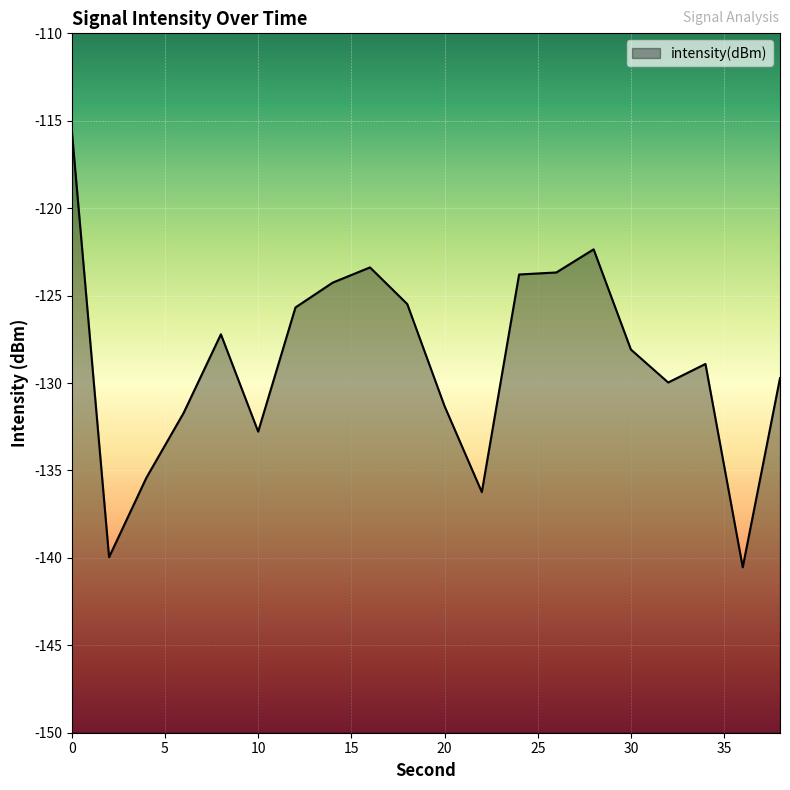

Is it true that the value at 18 is -125.5?

True